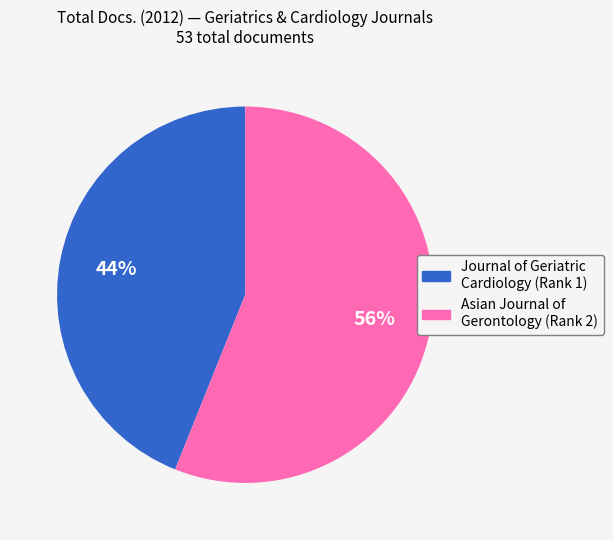

To the nearest percent, what is the difference between the largest and smallest slice percentages?

12%